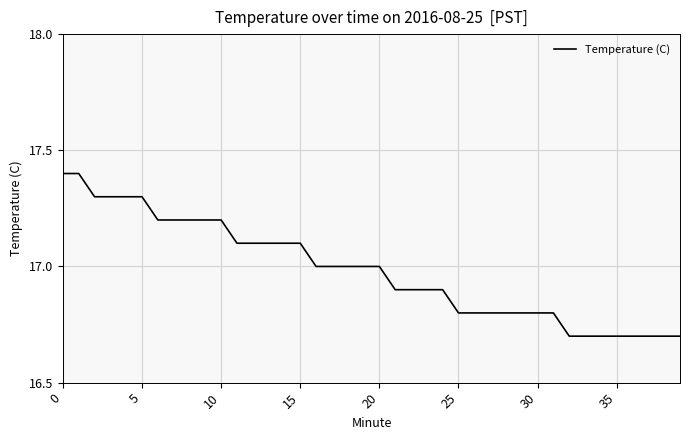

What is the smallest value displayed?

16.7